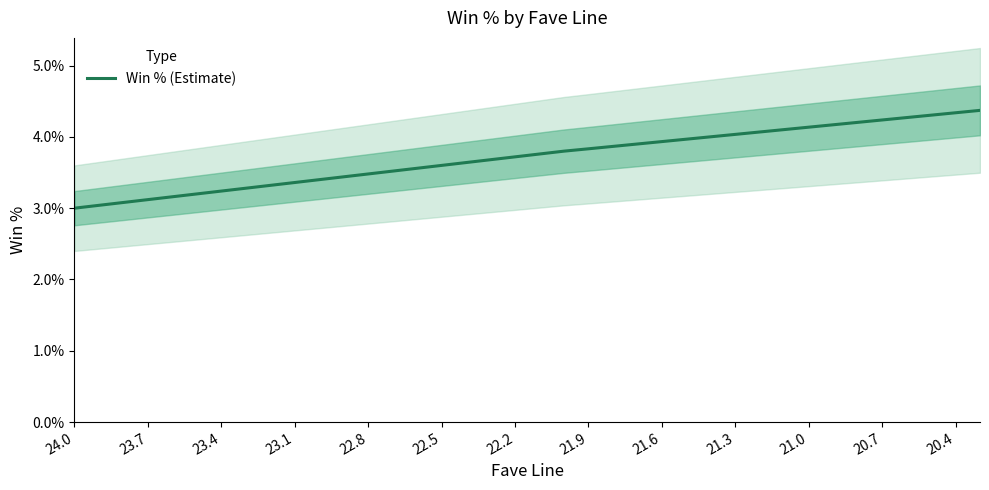

Count the number of categories in the chart.

38